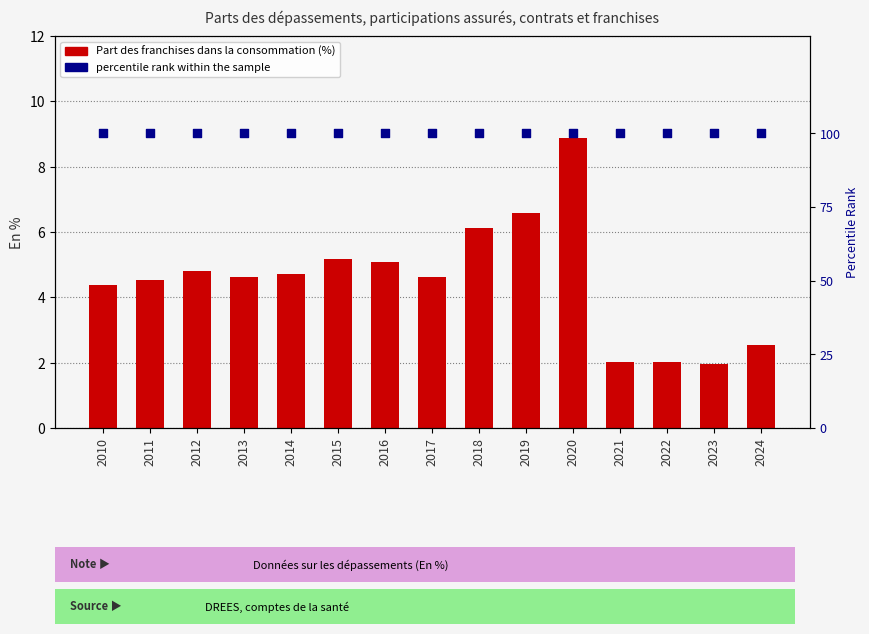

Which series reaches the minimum Y coordinate?

Part des franchises dans la consommation (%)